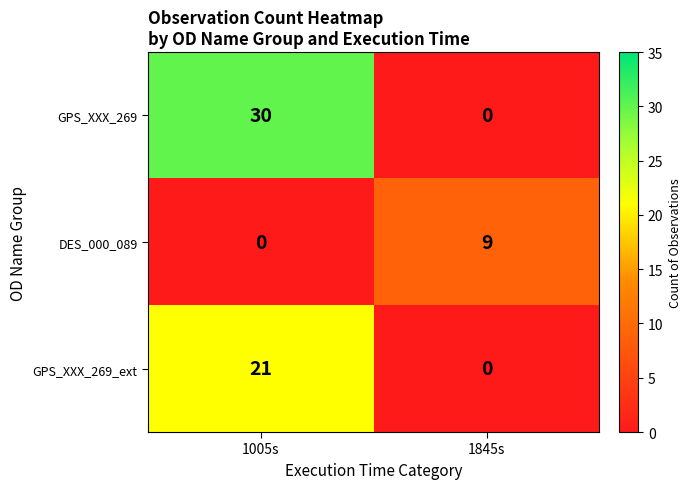

What is the sum of all DES_000_089 values?

9